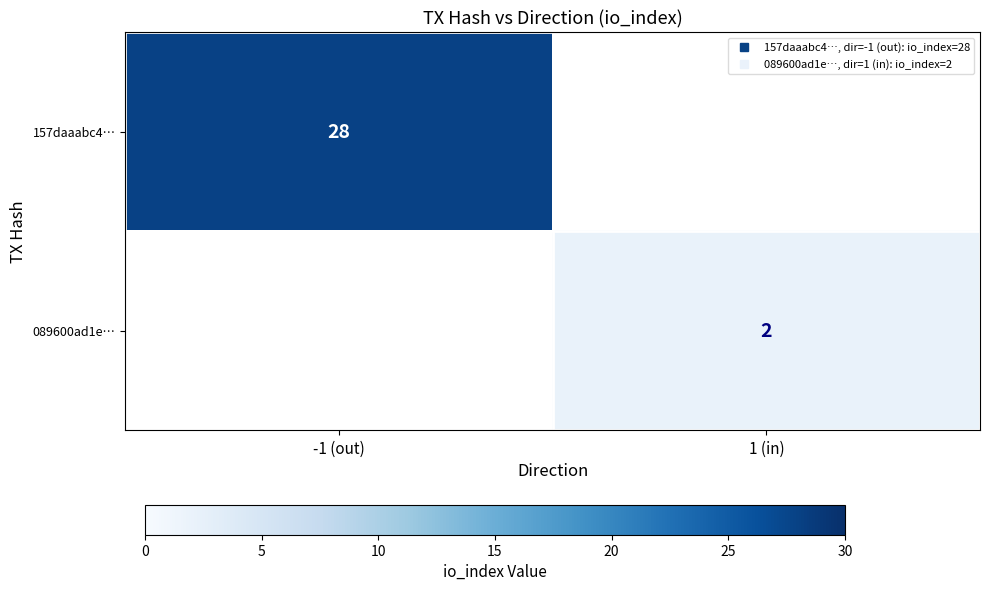

At which label is 157daaabc4… closest to 14?

-1 (out)